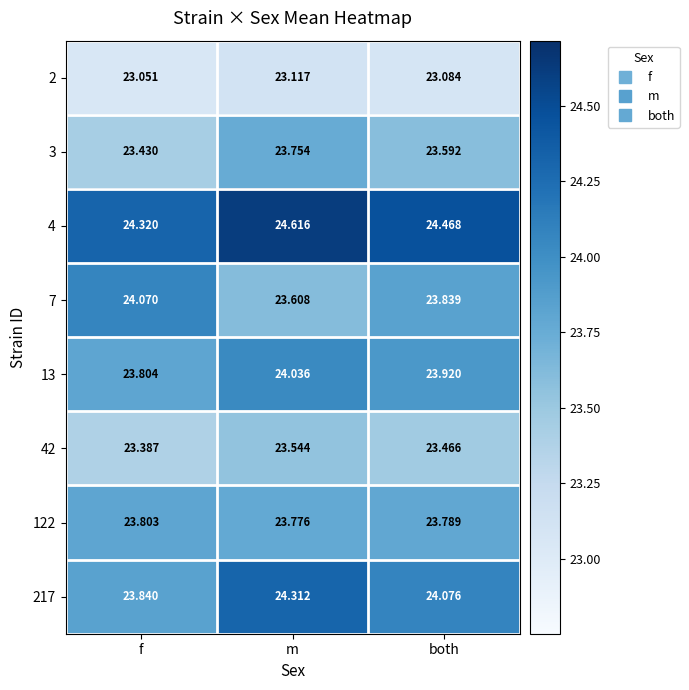

What is the difference between the highest and lowest values at f?

1.3